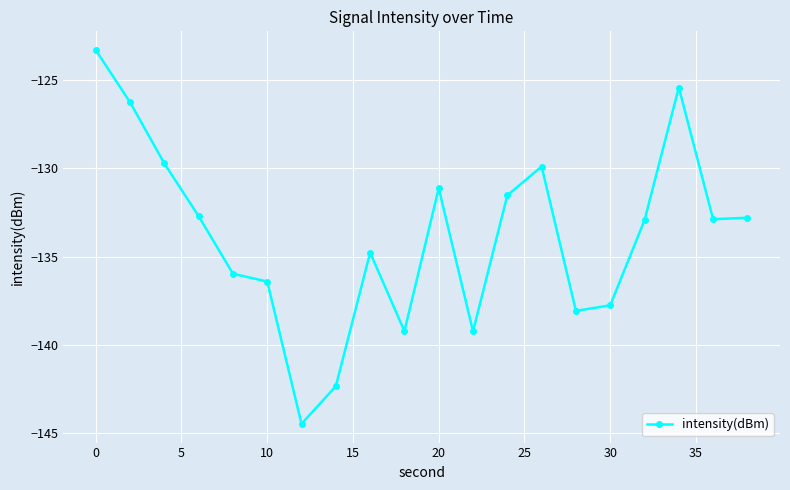

What is the maximum value shown in the chart?

-123.3